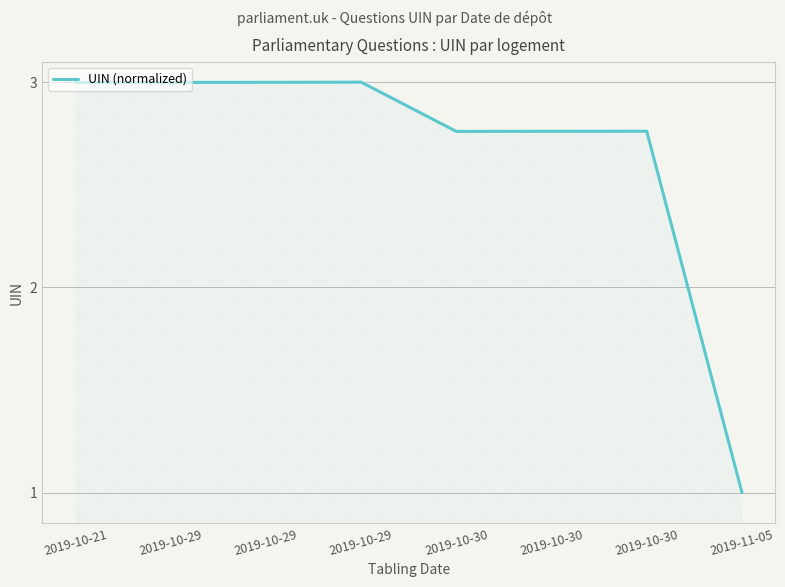

Reading right to left, transcribe all the data shown in this chart.

1.0	2.8	2.8	2.8	3.0	3.0	3.0	3.0